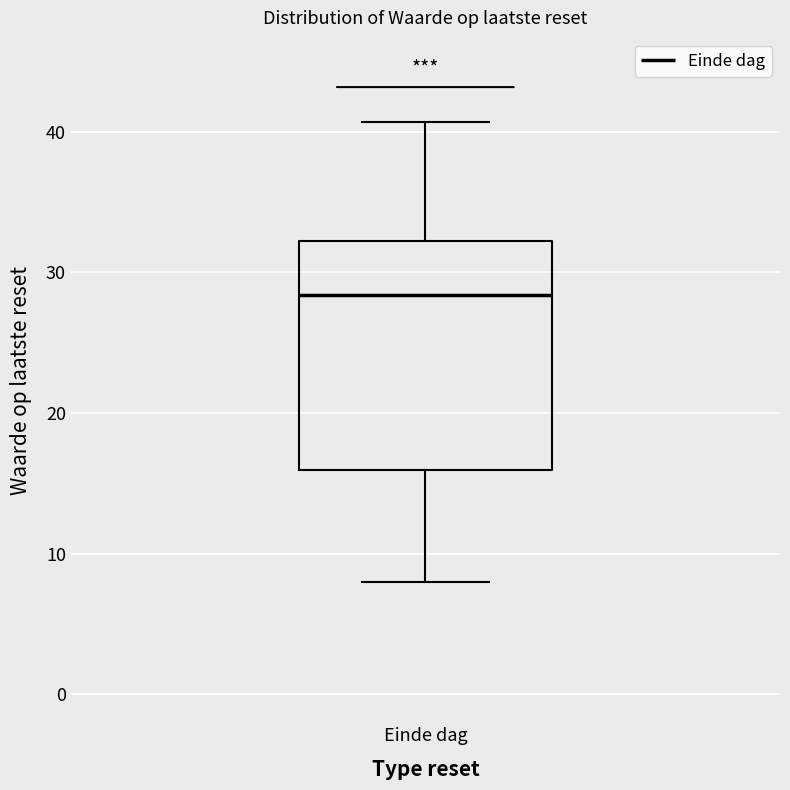

Read this box plot against the y-axis: the position of the median line, the range covered by the box, and the ends of both whiskers. The values are not printed on the chart, so give them approximately, as read against the axis.

median 28, box 16 to 32, whiskers 8 to 41